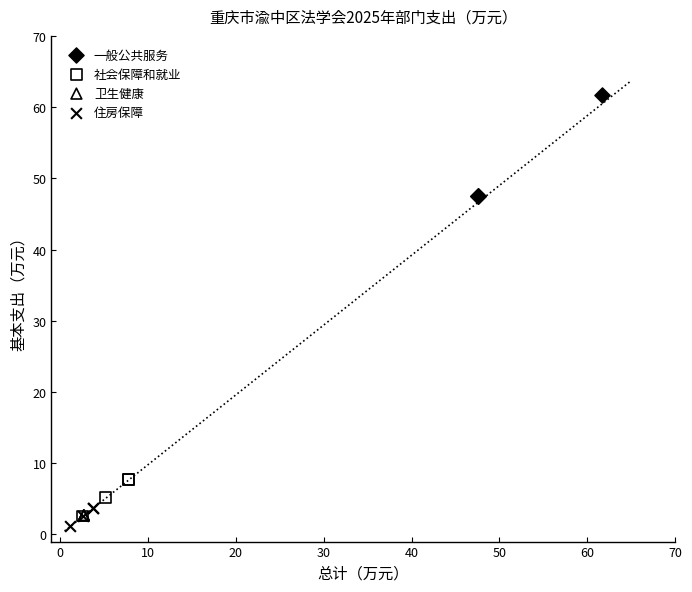

Which series reaches the maximum Y coordinate?

一般公共服务